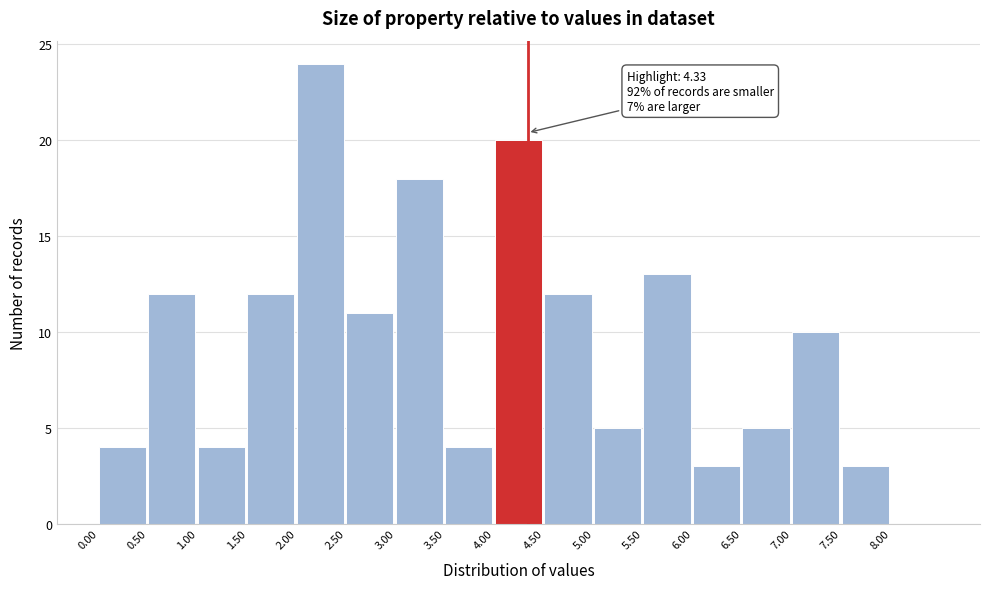

Over which range of the x-axis is the bar tallest?

2.0 to 2.5